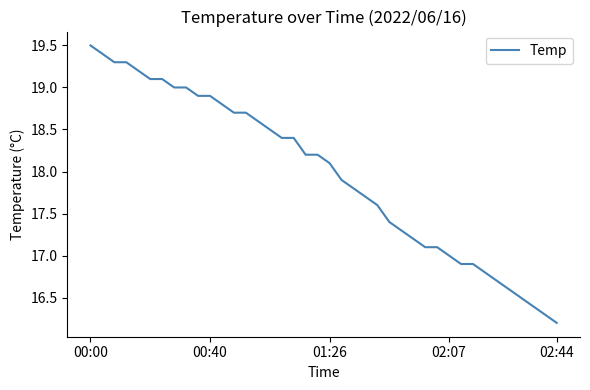

What is the greatest value displayed?

19.5